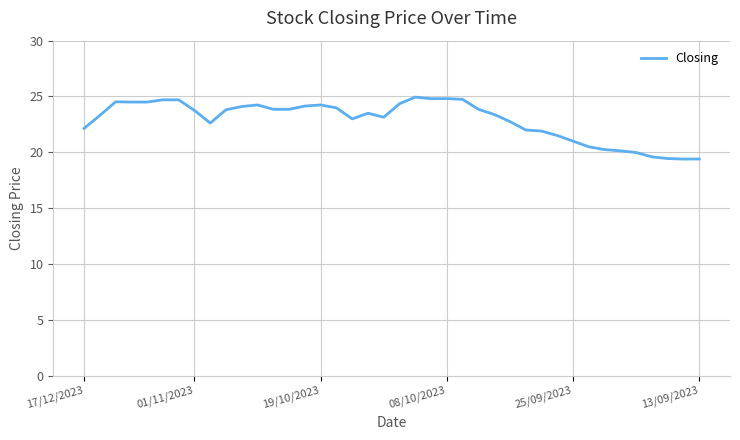

What is the smallest value displayed?

19.4